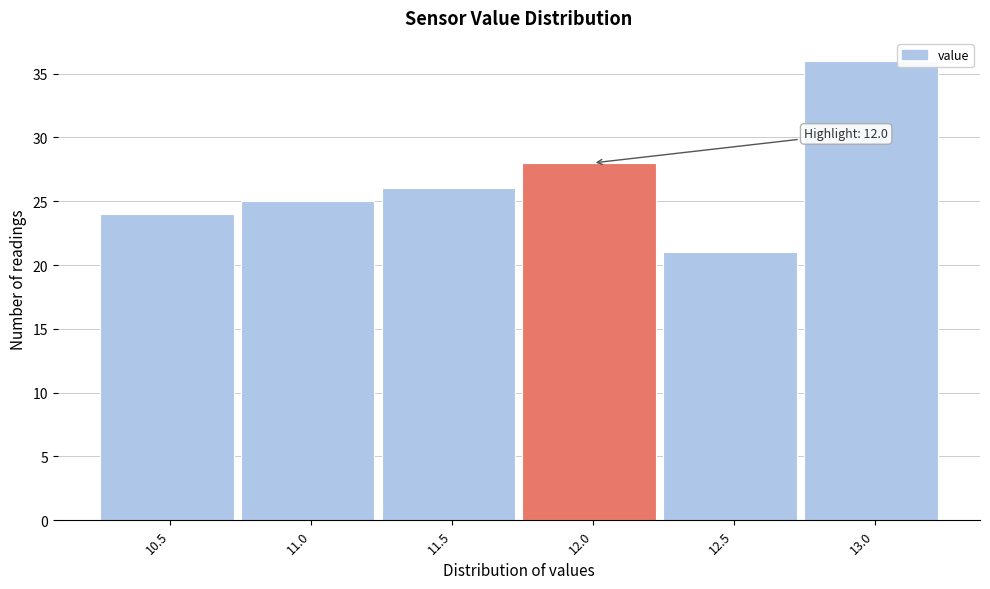

Reading right to left, extract all data points from this chart.

13.0=36	12.5=21	12.0=28	11.5=26	11.0=25	10.5=24